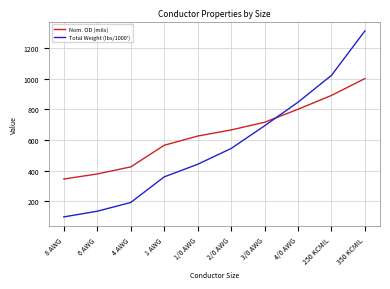

What is the difference between the second highest and minimum values in the Nom. OD (mils) series?

545